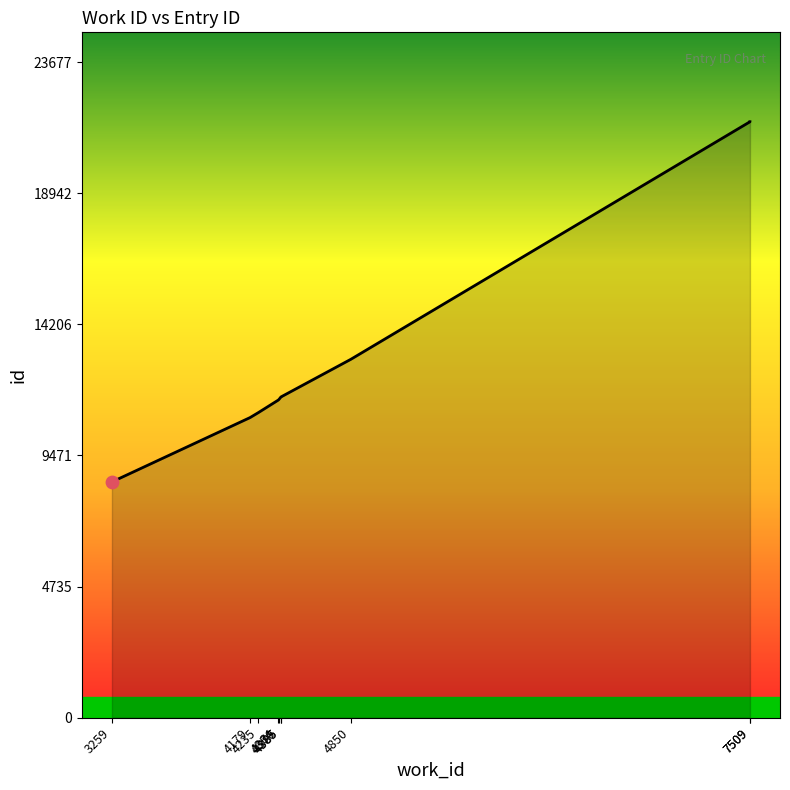

What is the change in value from 4385 to 4850?

+1358